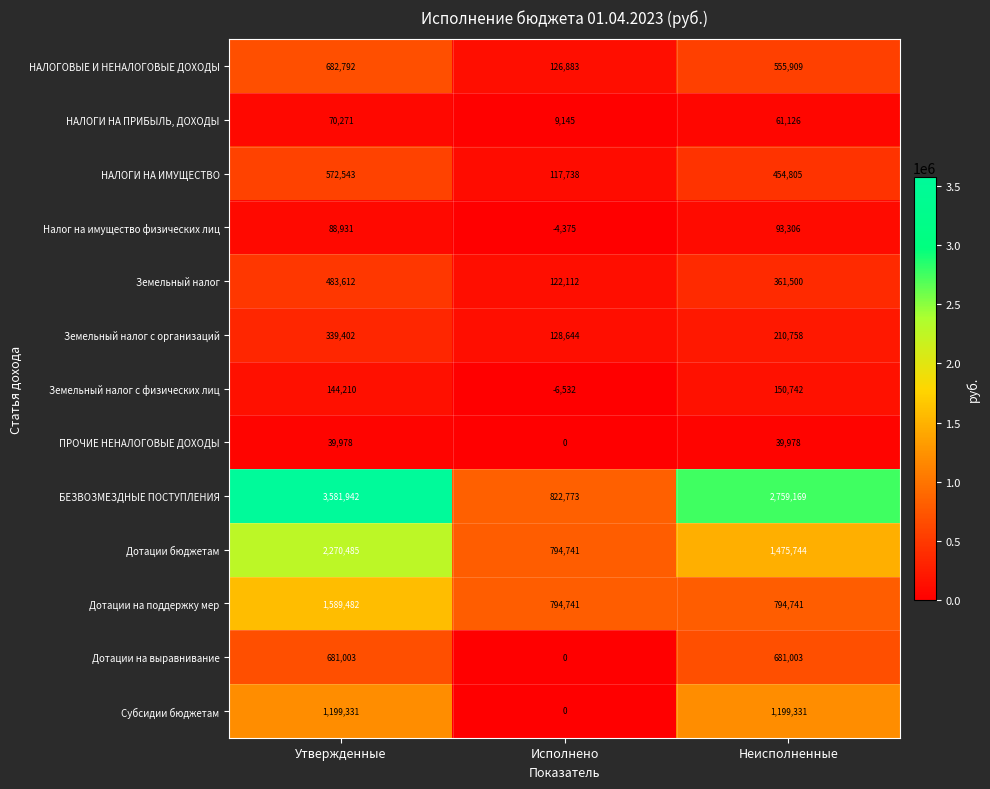

How many values in the НАЛОГИ НА ПРИБЫЛЬ, ДОХОДЫ series are below 61126?

1